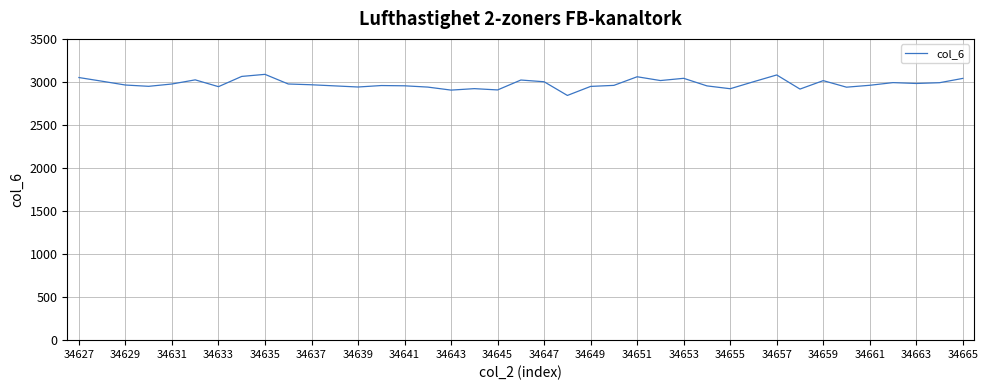

What is the smallest value displayed?

2843